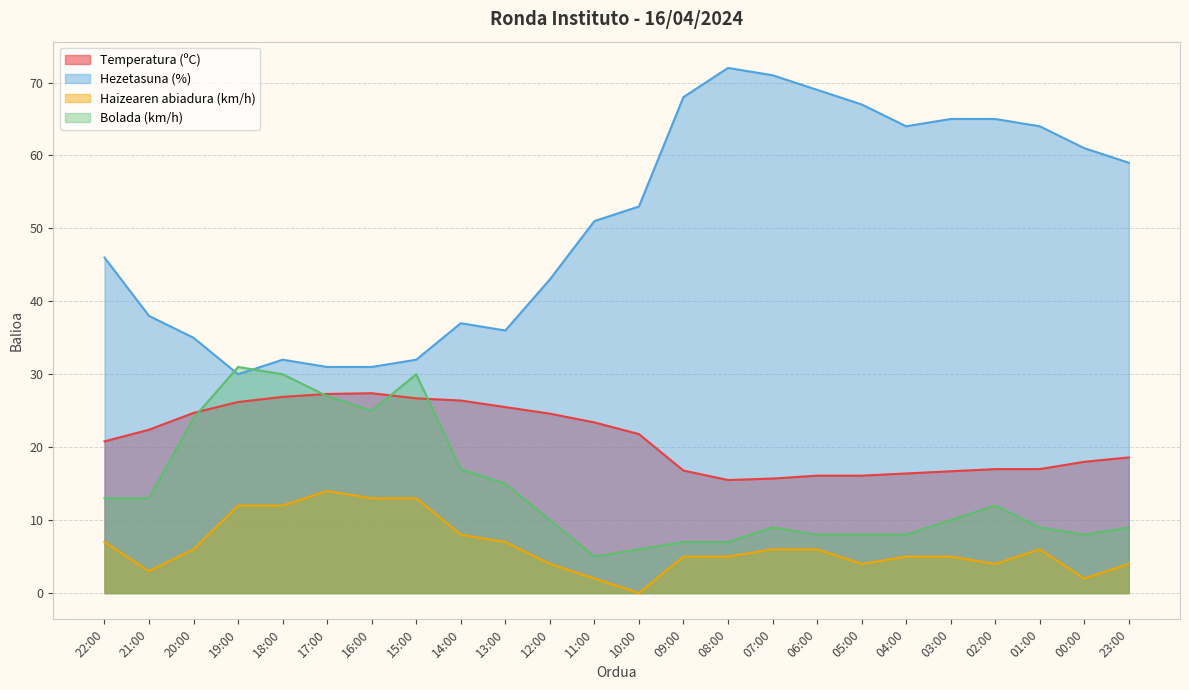

Rank the series at 11:00 from highest to lowest value.

Hezetasuna (%), Temperatura (ºC), Bolada (km/h), Haizearen abiadura (km/h)